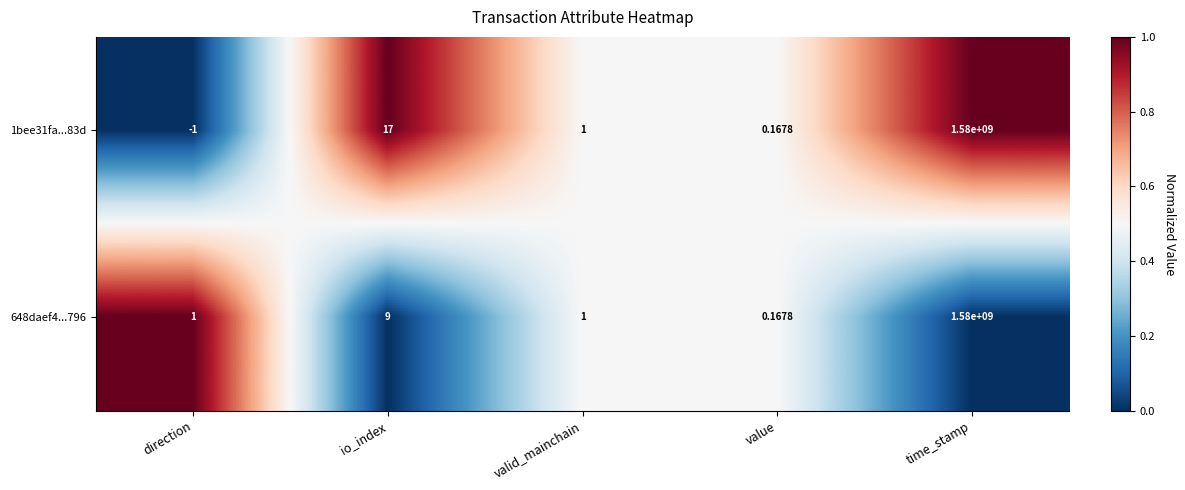

Where is 1bee31fa...83d nearest to the value 789999999?

io_index